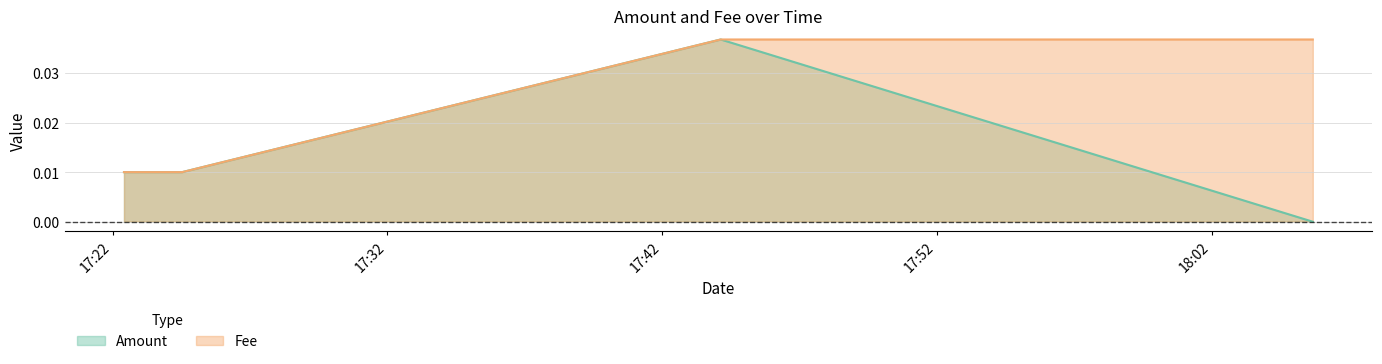

Between 2018-12-14 17:22:25 and 2018-12-14 17:44:08, which series saw the biggest shift?

Amount